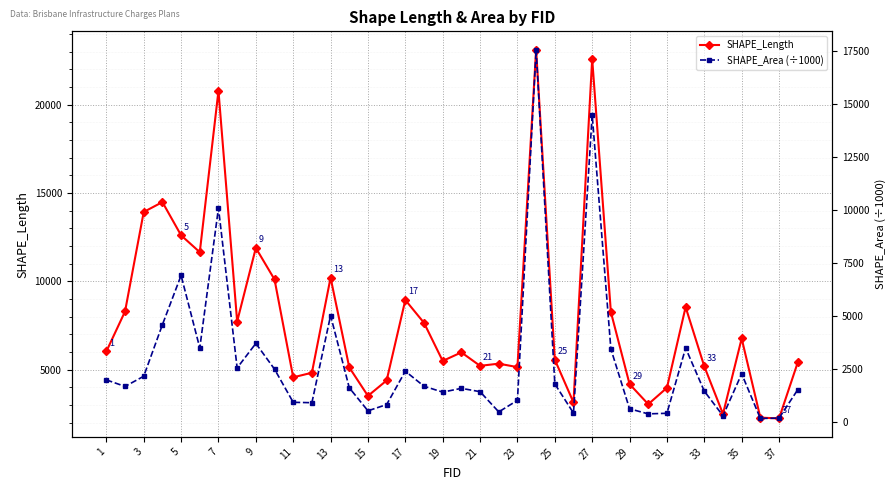

True or false: SHAPE_Length has more than 1 interior local peaks.

True